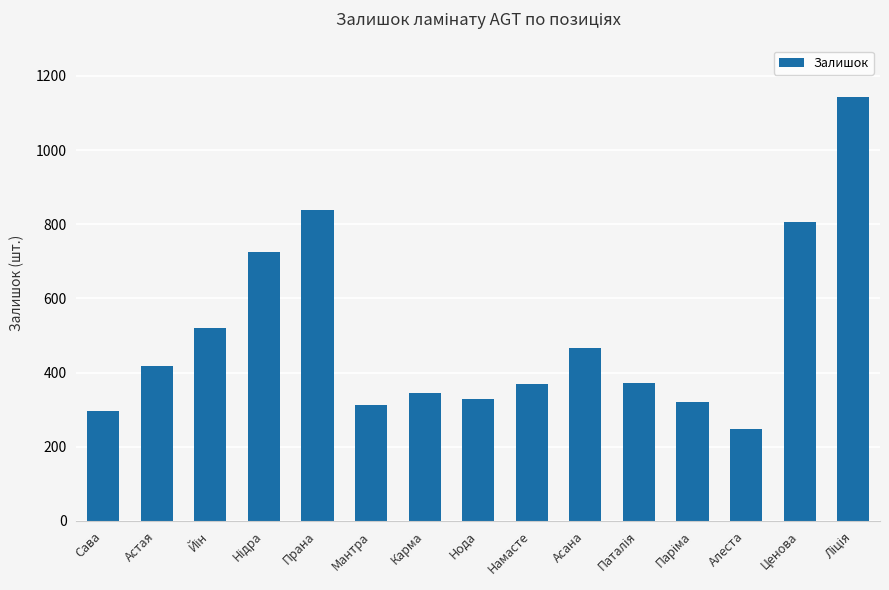

What is the minimum value shown in the chart?

249